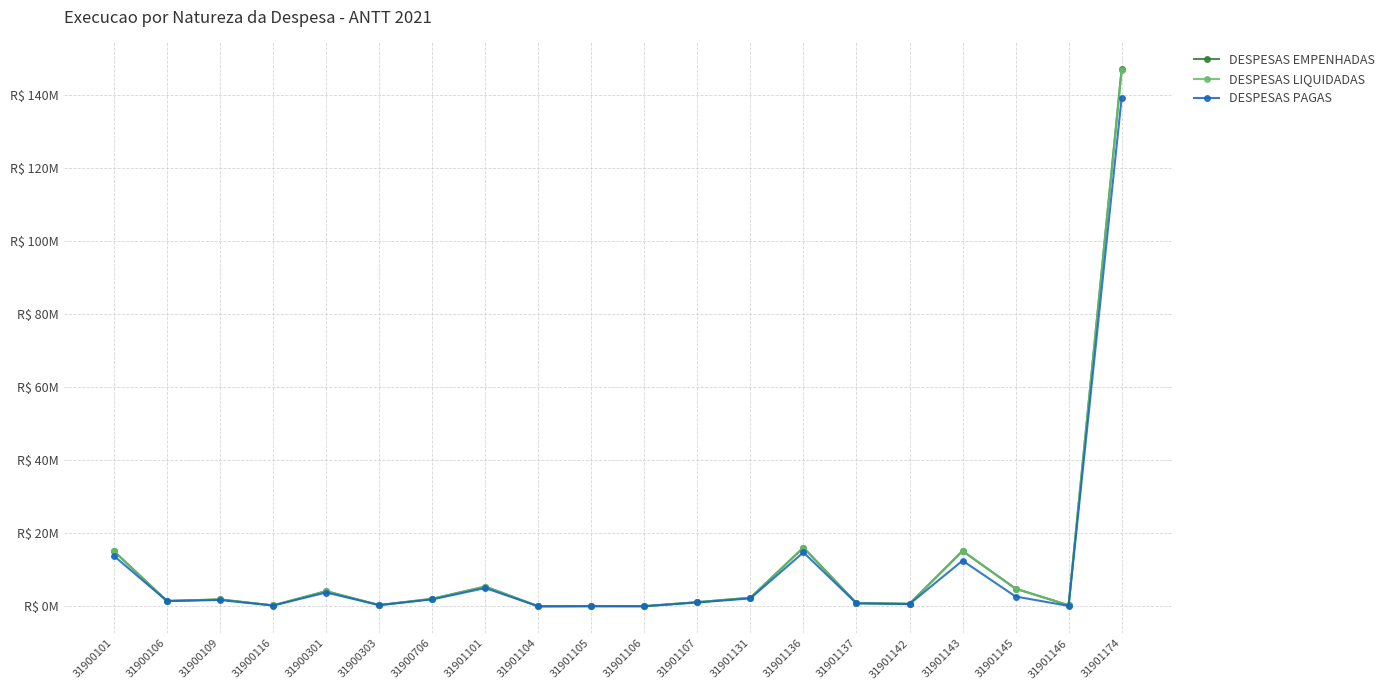

Is the value of DESPESAS LIQUIDADAS at 31900101 greater than the value of DESPESAS EMPENHADAS at 31901106?

Yes